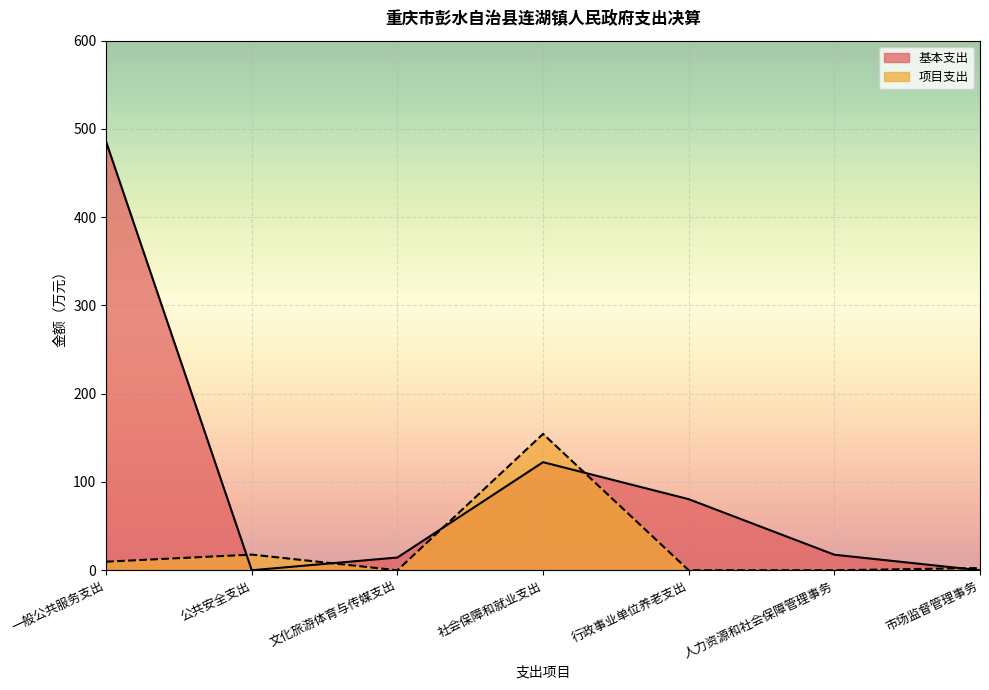

At which label is 基本支出 closest to 242?

社会保障和就业支出